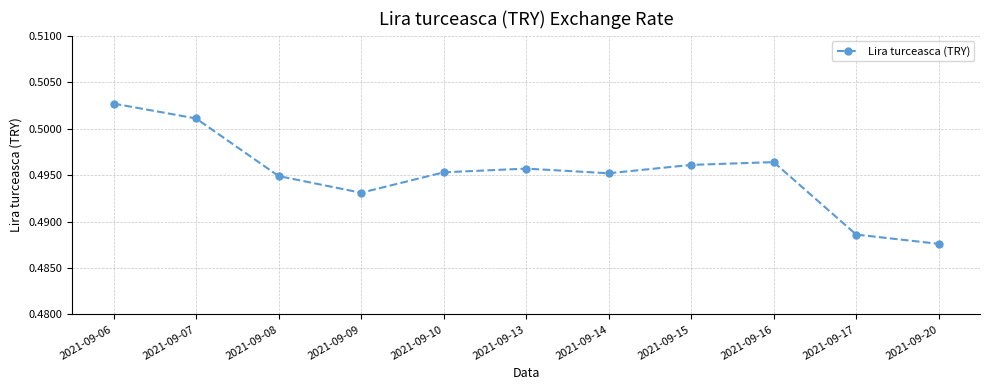

Where is the data nearest to the value 0?

2021-09-20